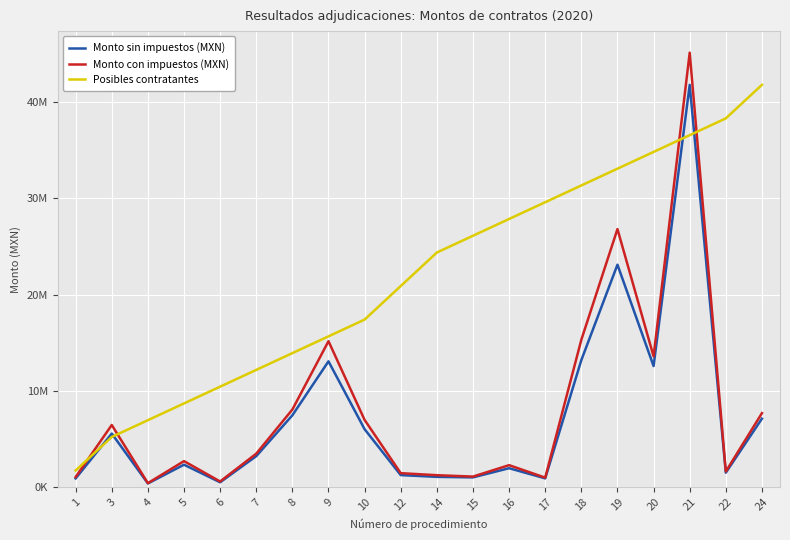

True or false: Monto sin impuestos (MXN) and Monto con impuestos (MXN) intersect in this chart.

False